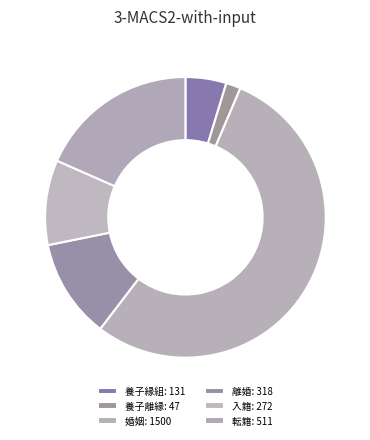

To the nearest percent, what percentage of the pie is 転籍?

18%